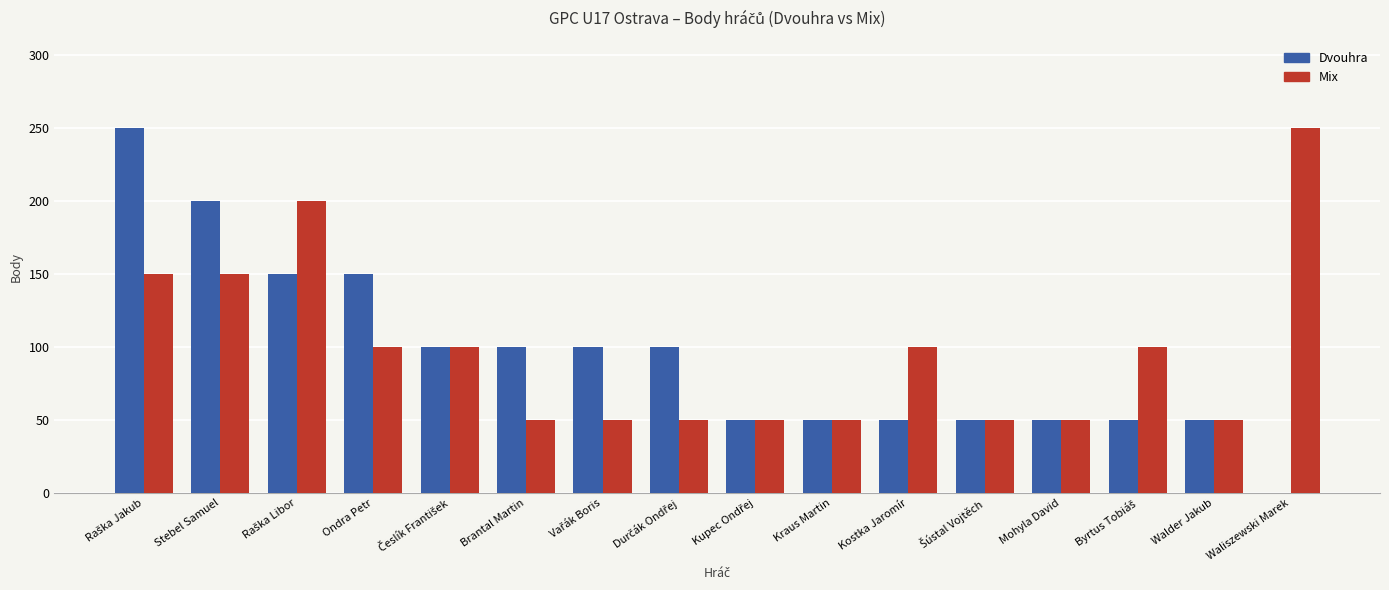

What is the maximum value shown in the chart?

250